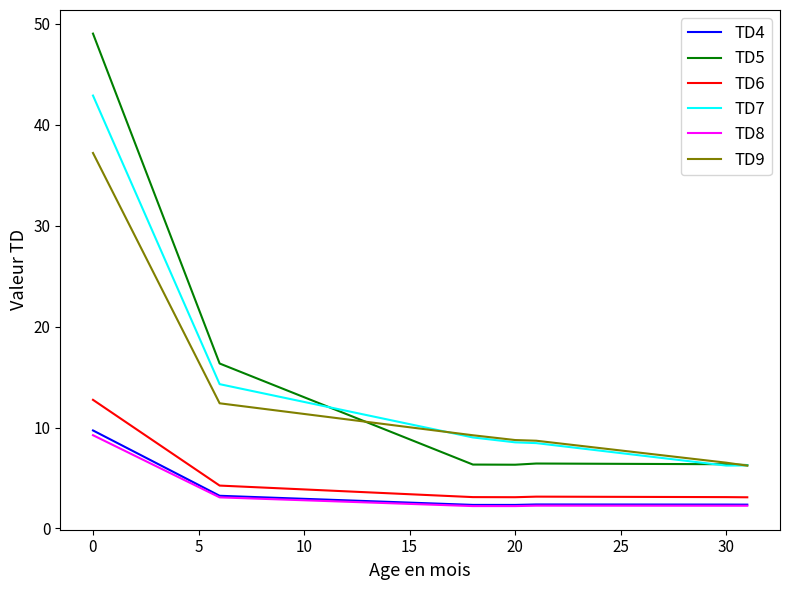

What is the maximum value for TD5?

49.0